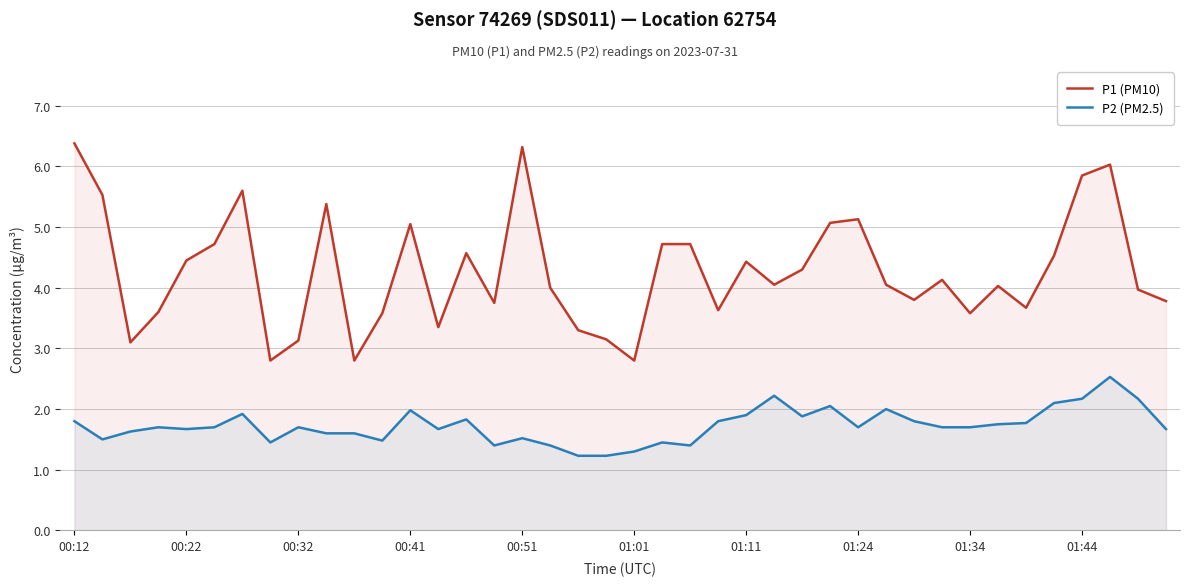

List the series in order of their overall mean, highest first.

P1 (PM10), P2 (PM2.5)